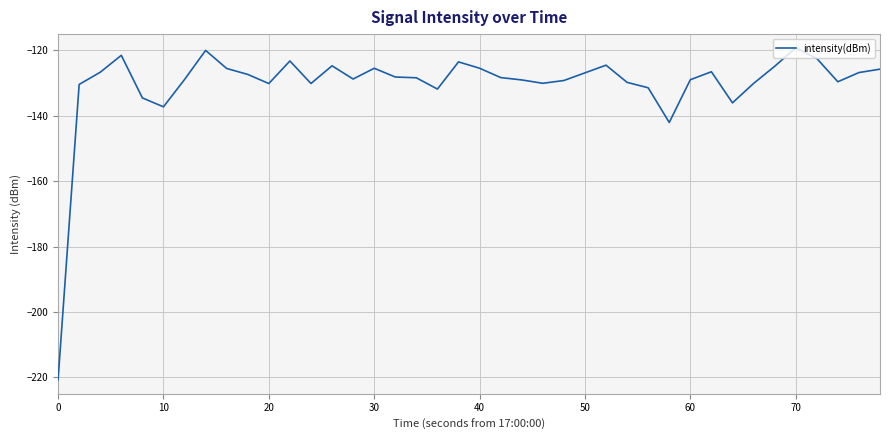

What is the smallest value displayed?

-220.7